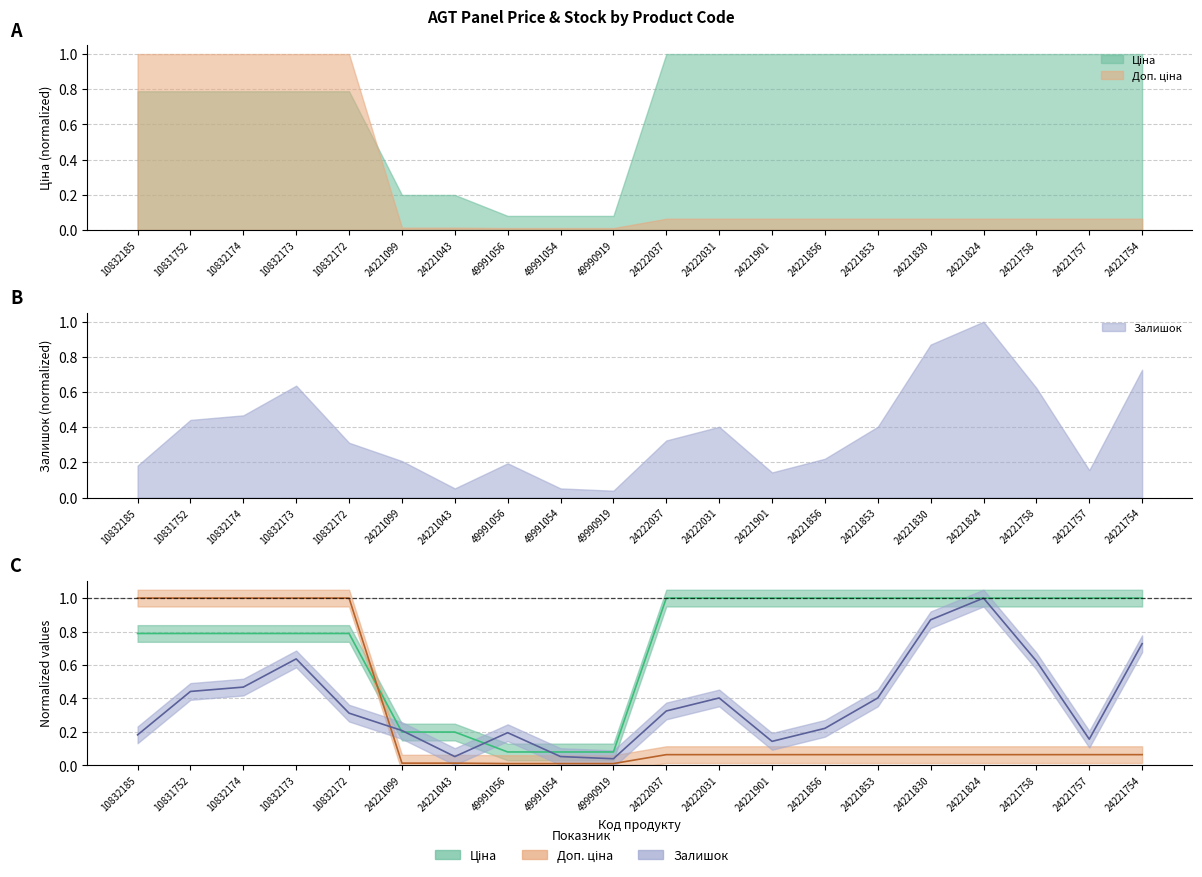

True or false: Ціна and Доп. ціна intersect in this chart.

True